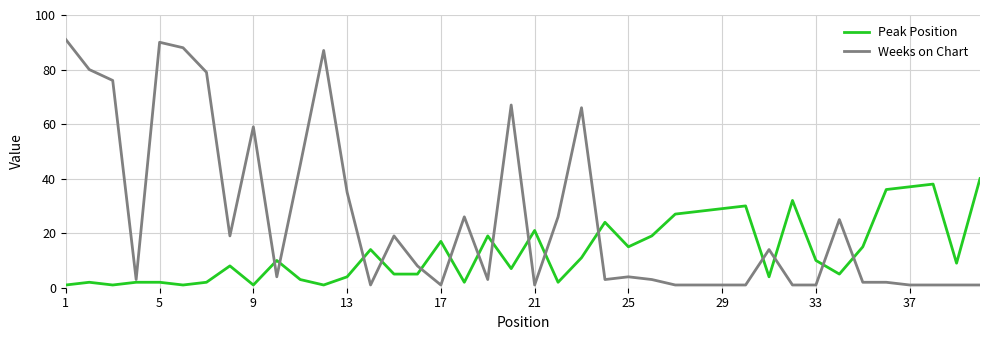

Which series has the widest spread of values?

Weeks on Chart